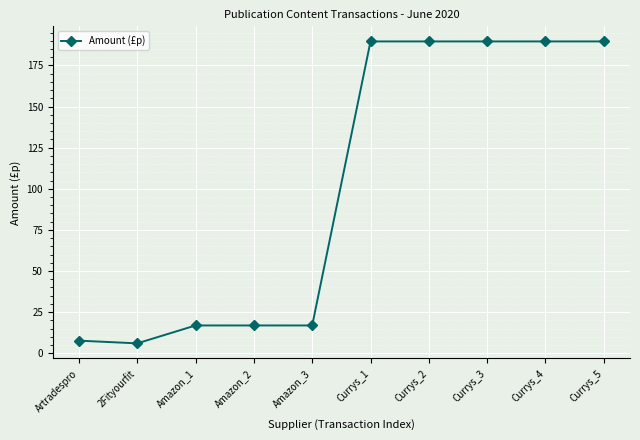

Approximately how many times larger is the value at Amazon_1 compared to Currys_1?

0.1